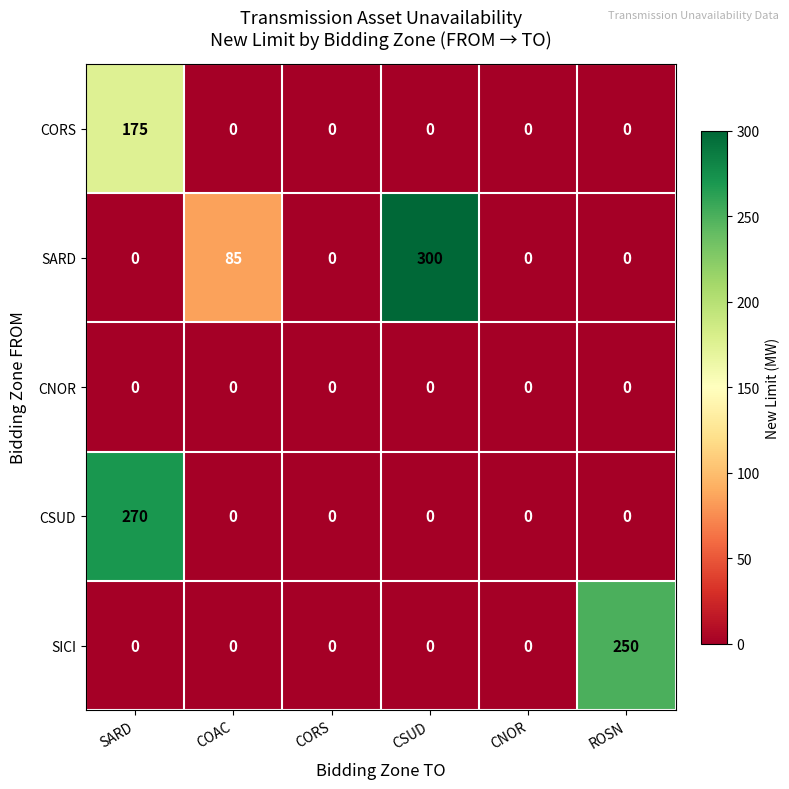

Reading left to right, what are all the values shown in this chart?

CORS: SARD=175	COAC=0	CORS=0	CSUD=0	CNOR=0	ROSN=0
SARD: SARD=0	COAC=85	CORS=0	CSUD=300	CNOR=0	ROSN=0
CNOR: SARD=0	COAC=0	CORS=0	CSUD=0	CNOR=0	ROSN=0
CSUD: SARD=270	COAC=0	CORS=0	CSUD=0	CNOR=0	ROSN=0
SICI: SARD=0	COAC=0	CORS=0	CSUD=0	CNOR=0	ROSN=250